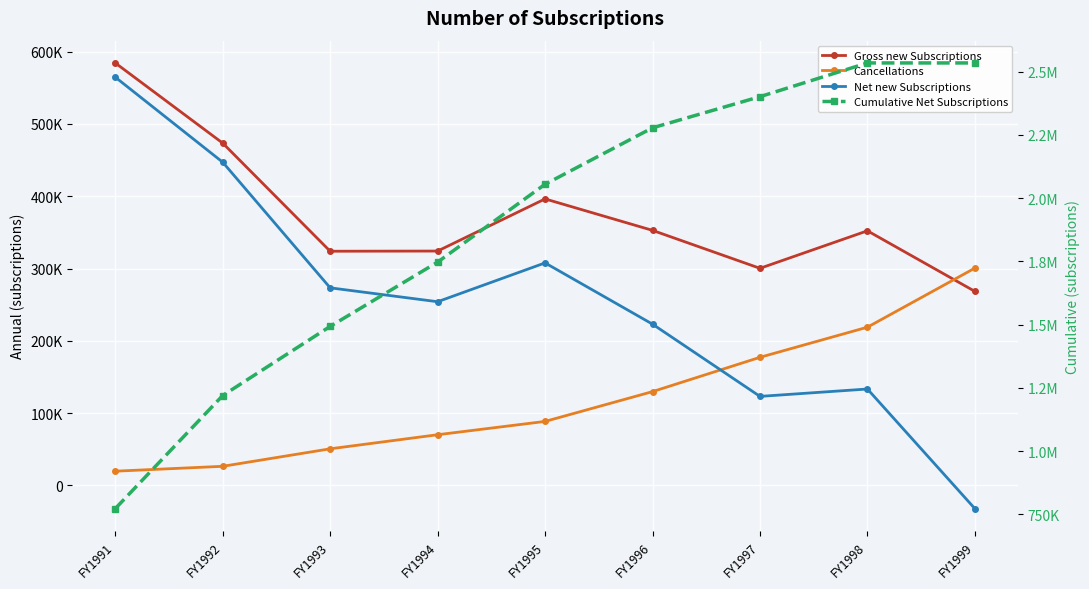

What is the approximate value of Net new Subscriptions at FY1995, to the nearest 10?

307770